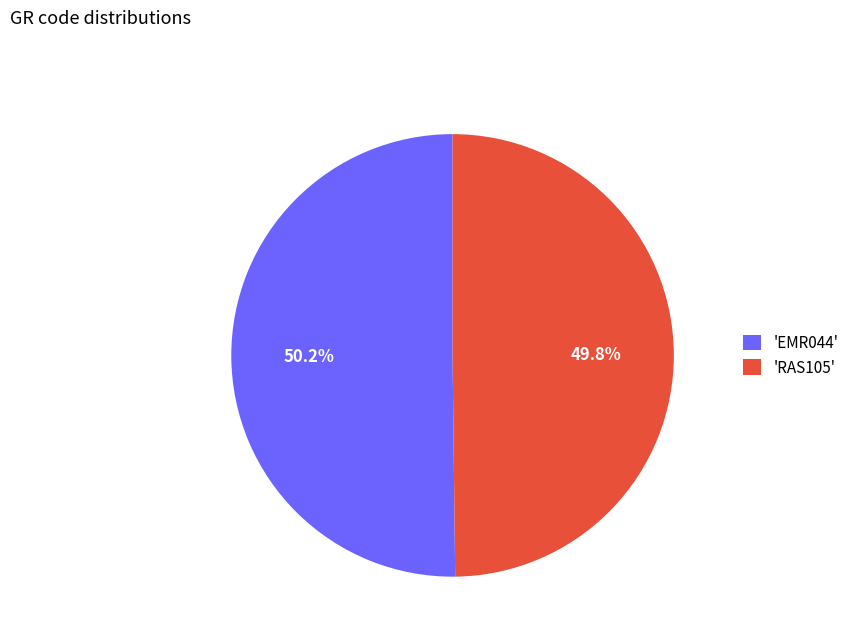

What is the ratio of the value at 'RAS105' to the value at 'EMR044'?

1.0